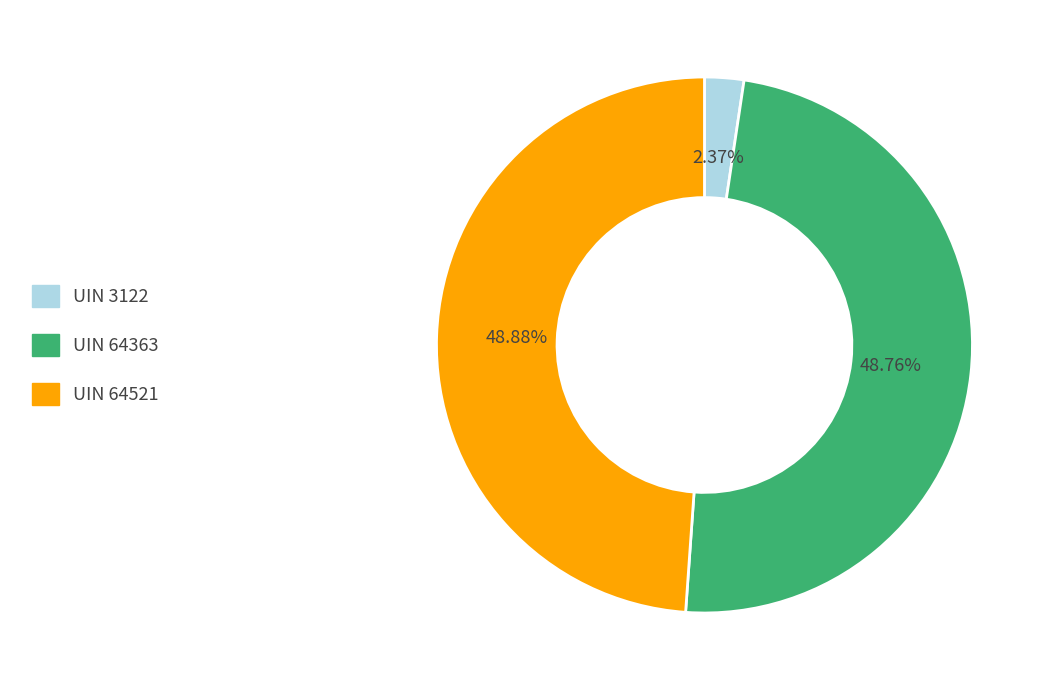

What percentage do UIN 64363 and UIN 64521 together represent?

97.6%